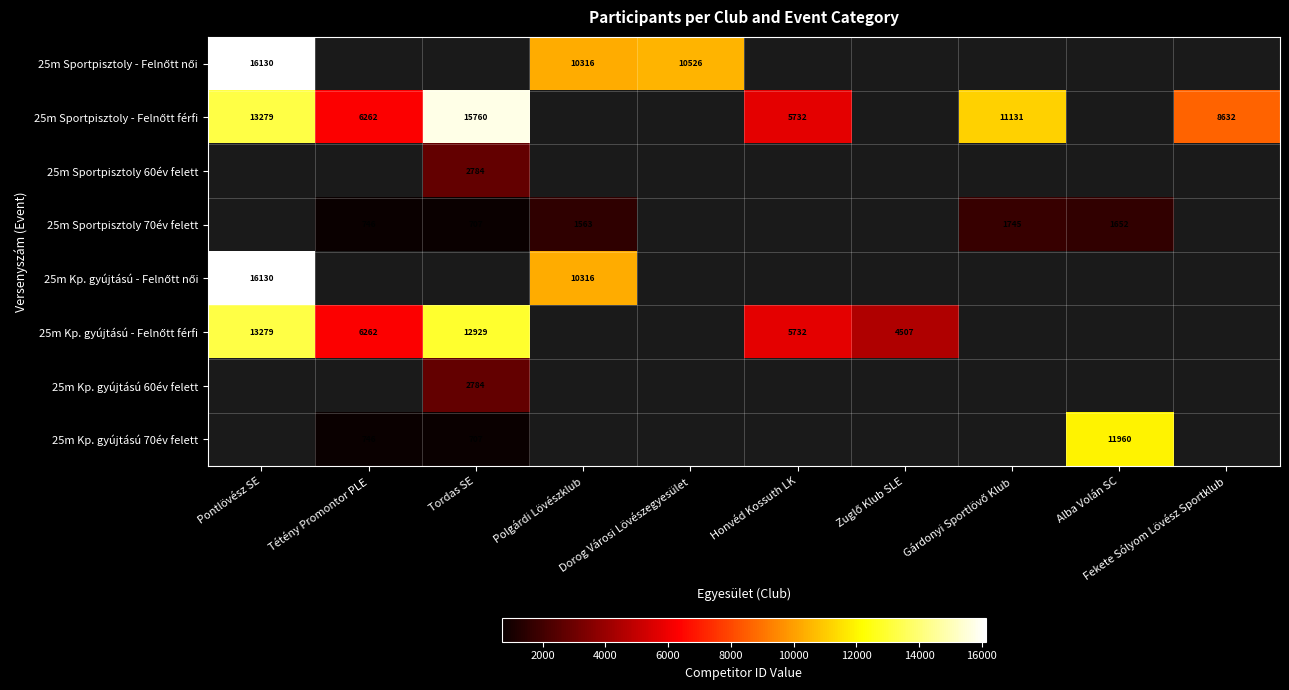

The 25m Kp. gyújtású 70év felett series shows 432 at Tordas SE. True or false?

False